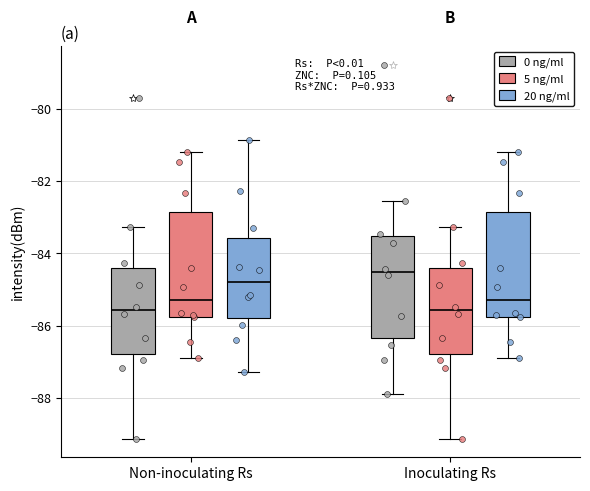

Where is the lower edge of the box for Non-inoculating Rs (5 ng/ml) on the y-axis? The values are not printed on the chart, so give them approximately, as read against the axis.

-85.8